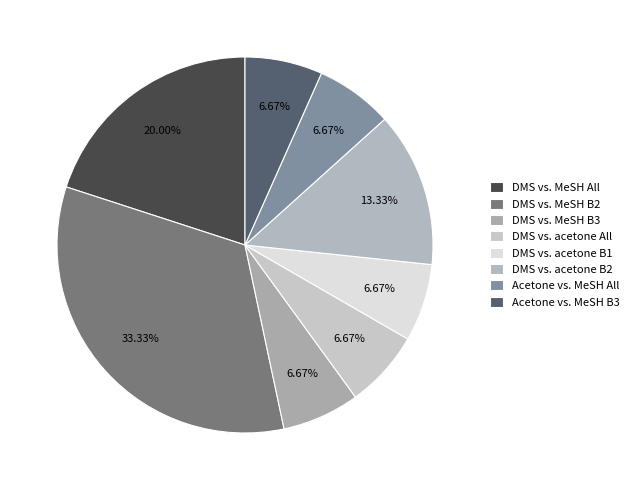

How many segments does this pie chart have?

8